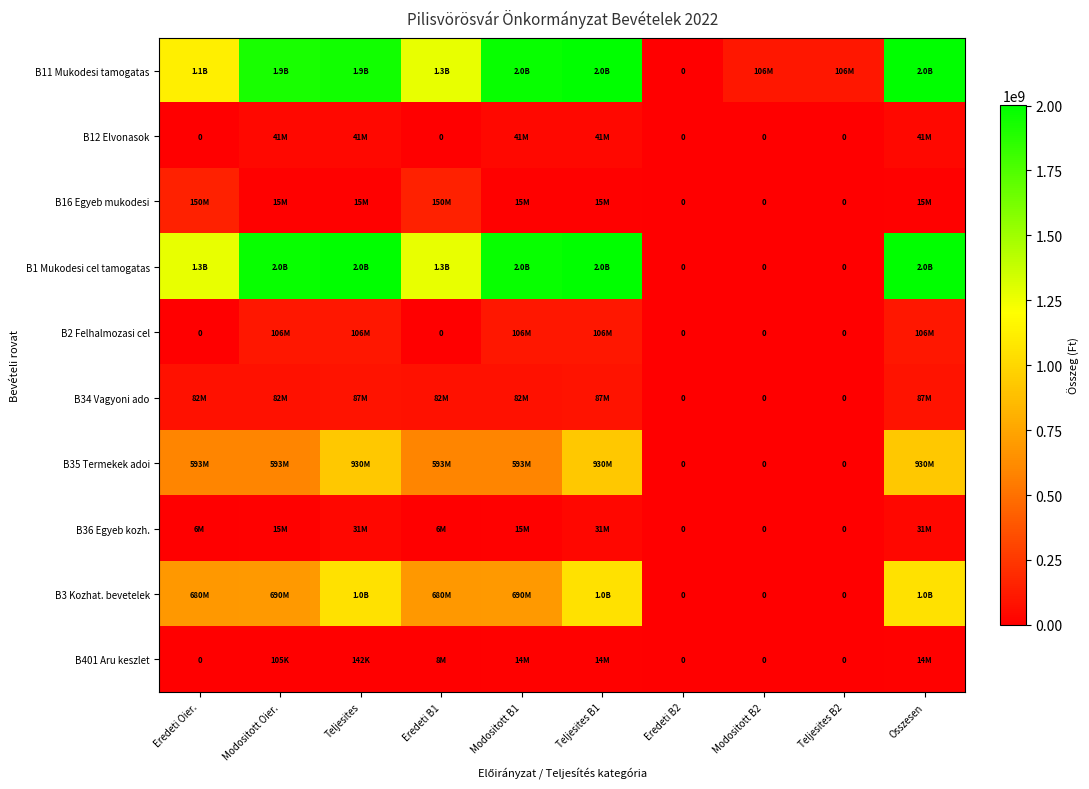

What is the approximate value of B2 Felhalmozasi cel at Modositott Oier., to the nearest 100?

105923600